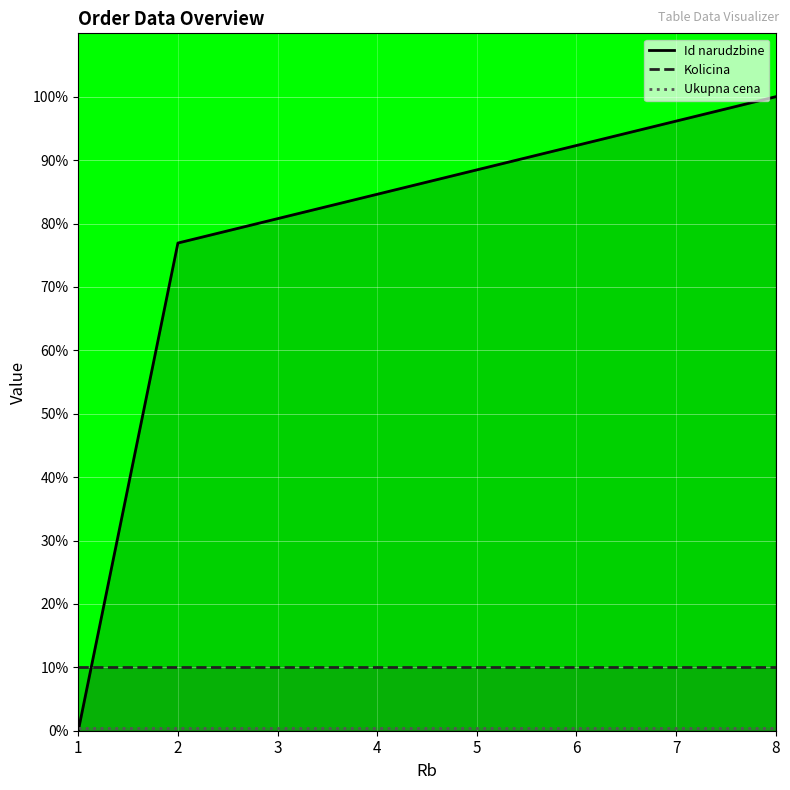

True or false: Kolicina has a value of 10.0 at 4.

True